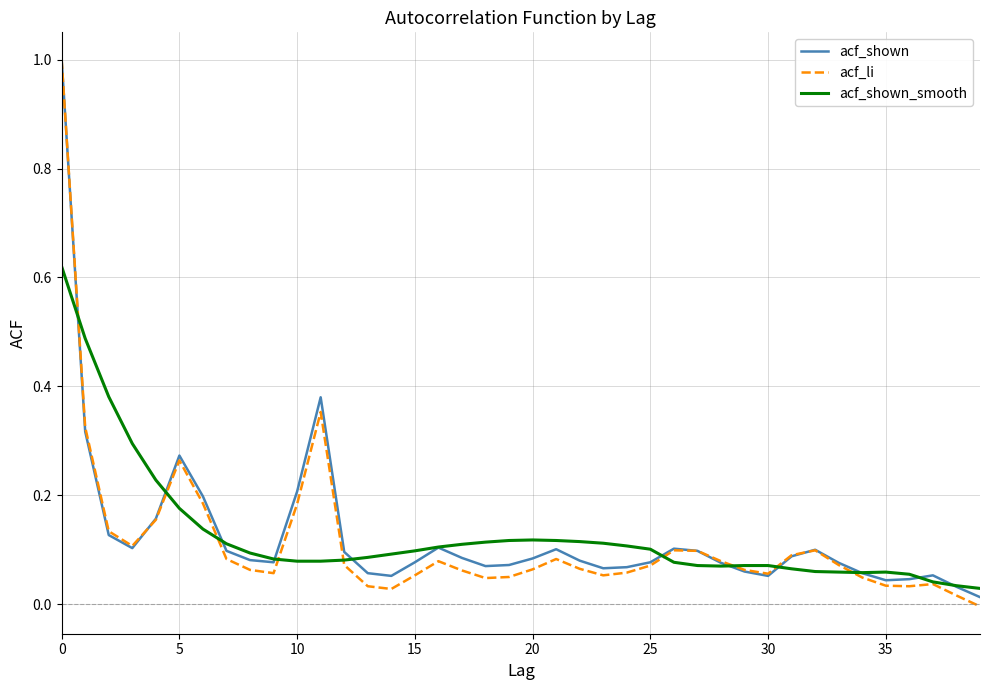

Which series has the widest spread of values?

acf_li